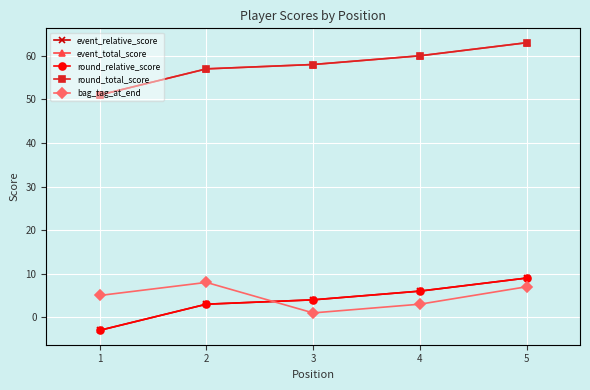

Is this an area chart (filled region under the line)?

No